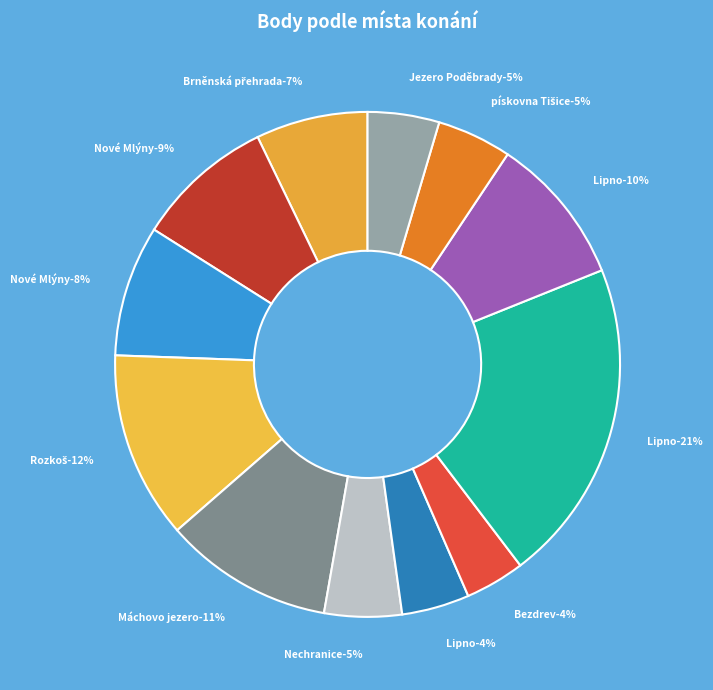

Which category has the biggest portion of the pie?

Lipno (MR)